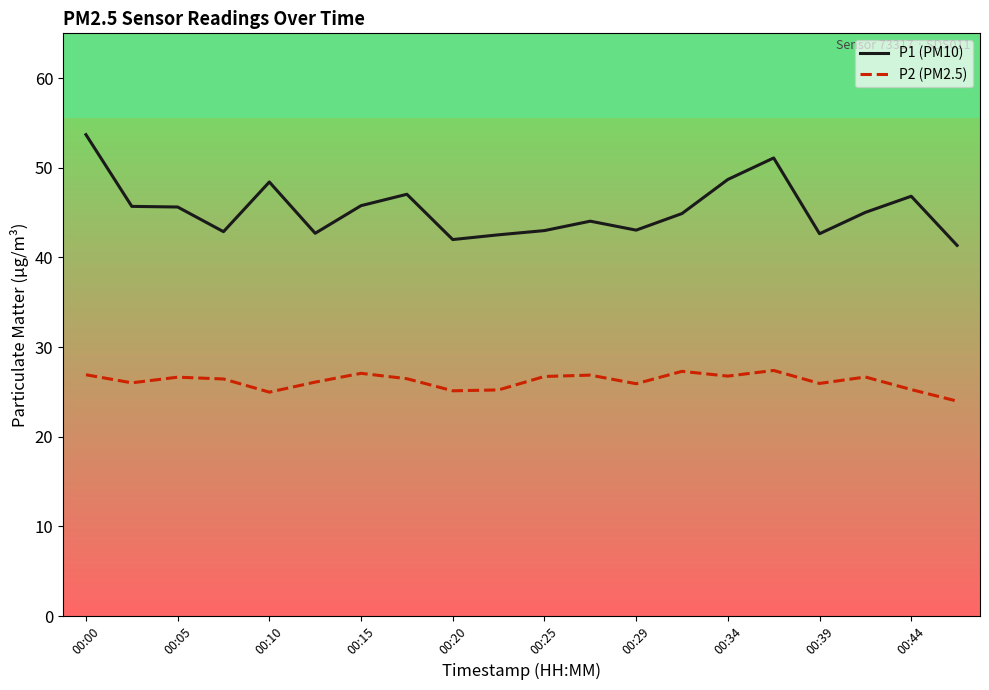

Is it true that P1 (PM10) equals 48.7 at 00:34?

True